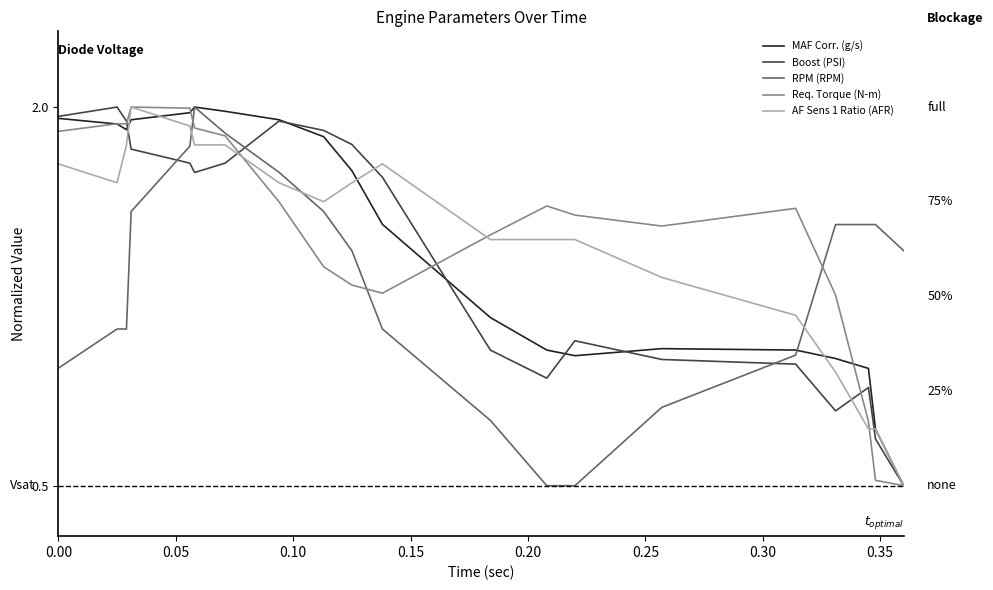

After their last crossing, which series has the higher values: RPM (RPM) or AF Sens 1 Ratio (AFR)?

RPM (RPM)